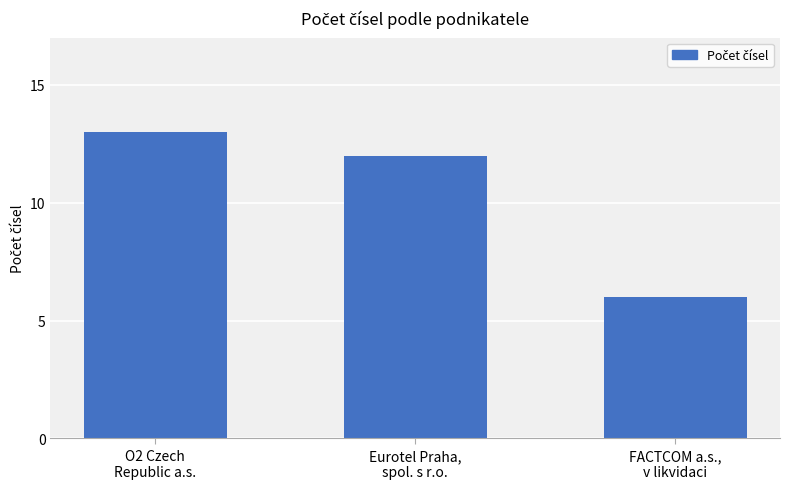

What is the label of the 1st bar from the right?

FACTCOM a.s.,
v likvidaci